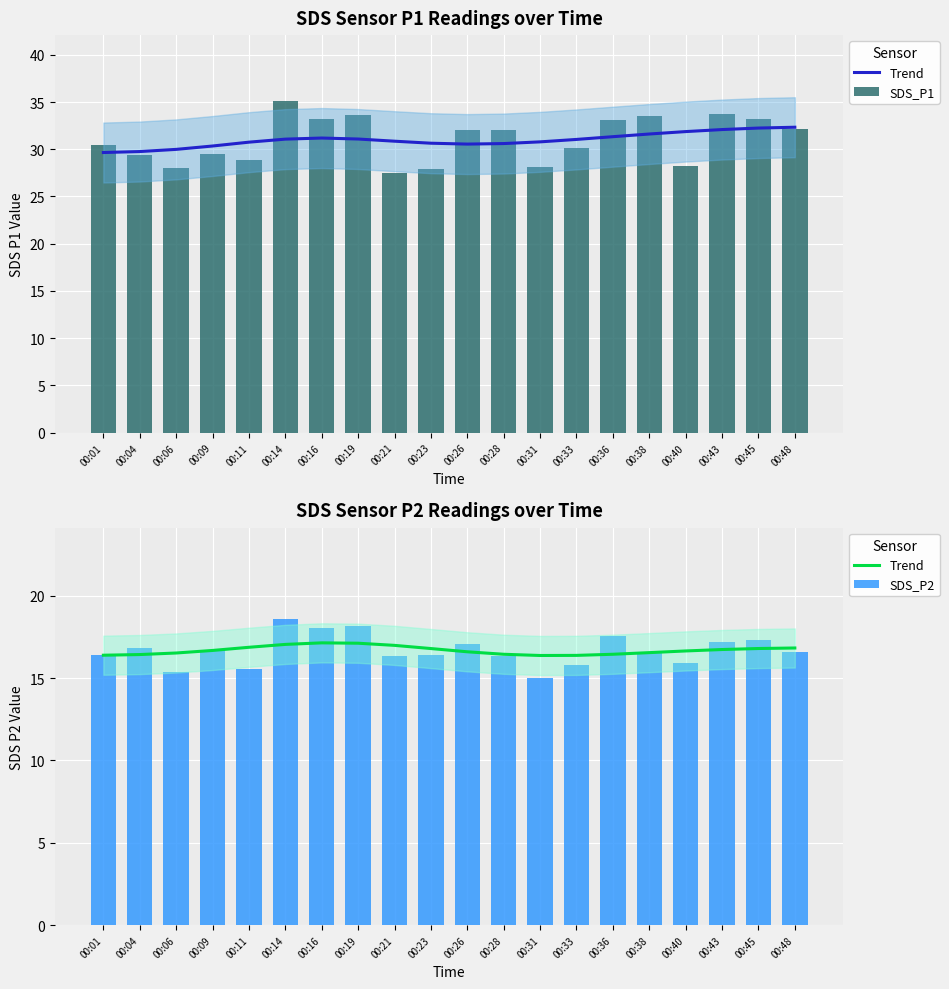

Rank the series by their maximum value, from lowest to highest.

Trend, SDS_P2, SDS_P1